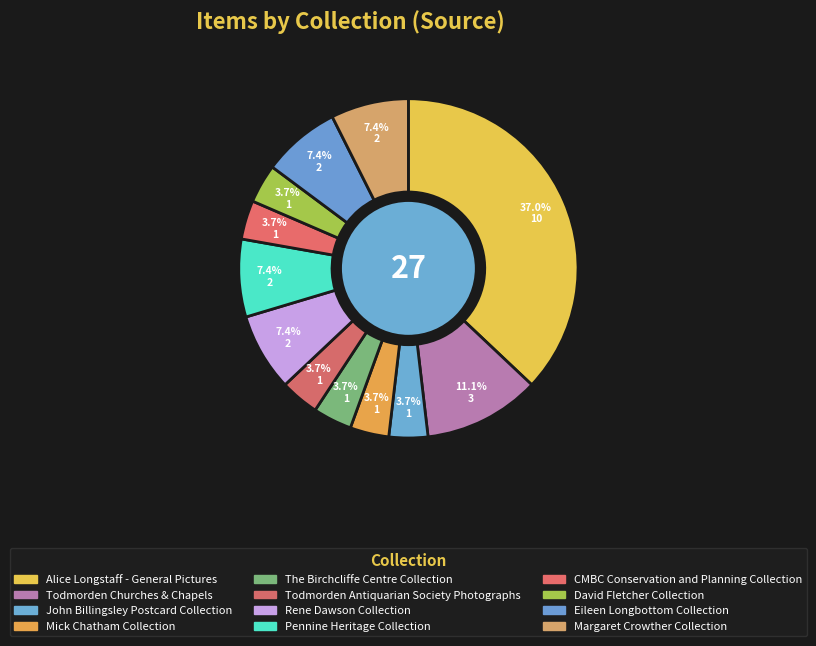

How many slices are in this pie chart?

12